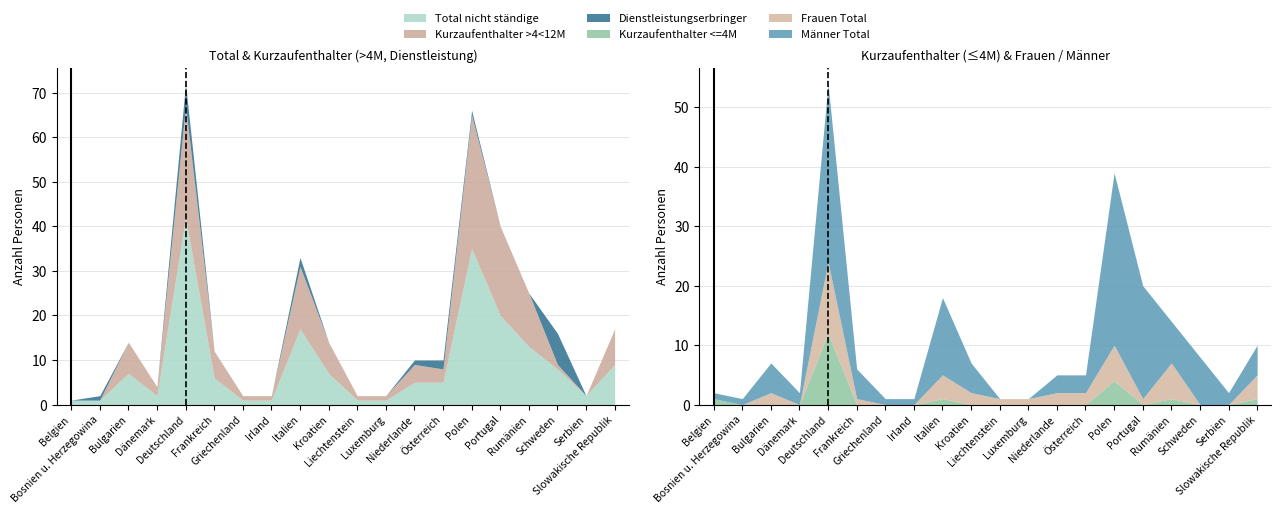

At which label does Kurzaufenthalter >4<12M first exceed 4?

Bulgarien